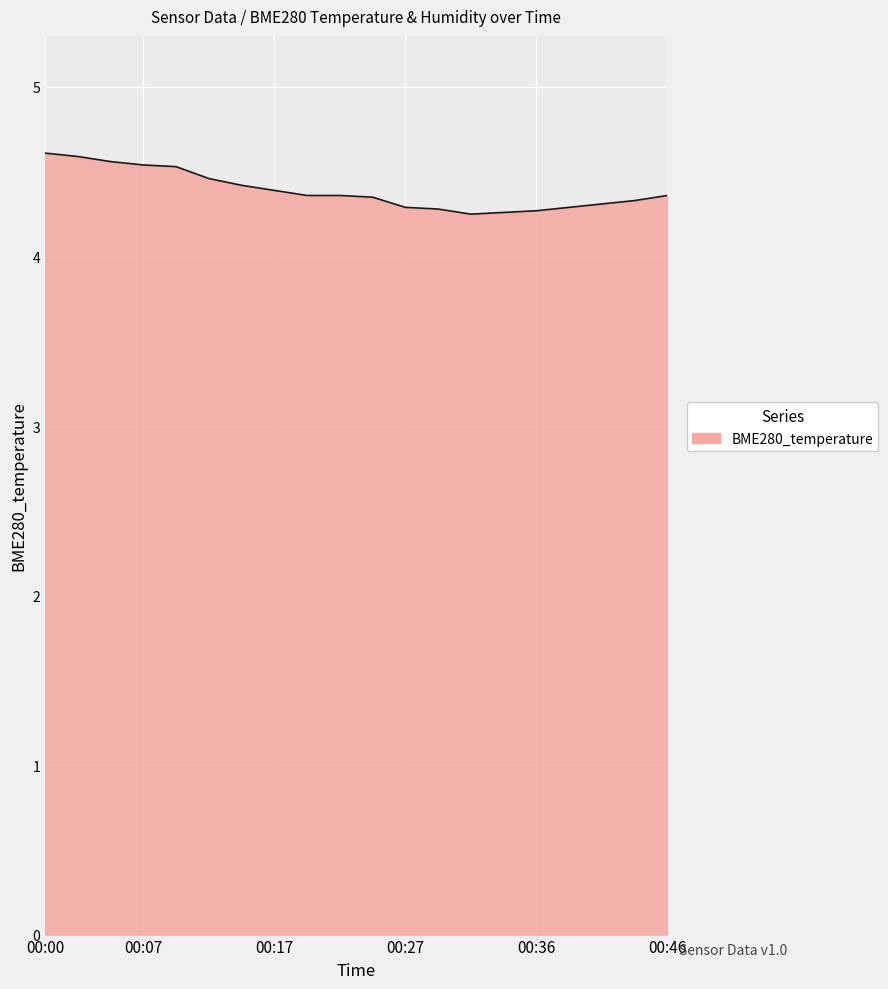

Count the values in the range 4 to 5.

20